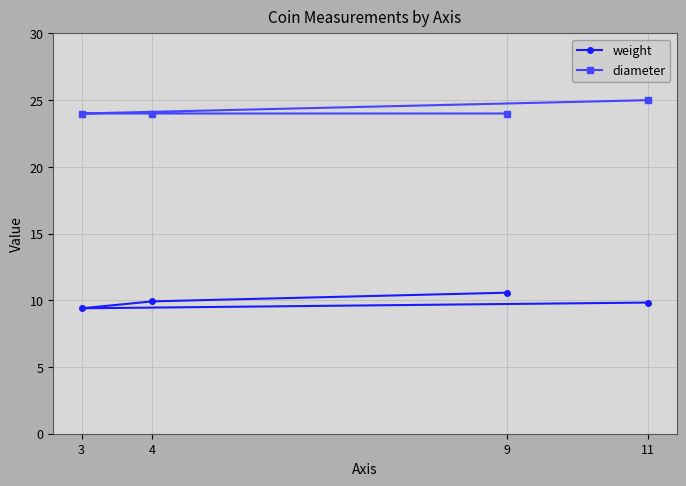

What is the maximum value shown in the chart?

25.0